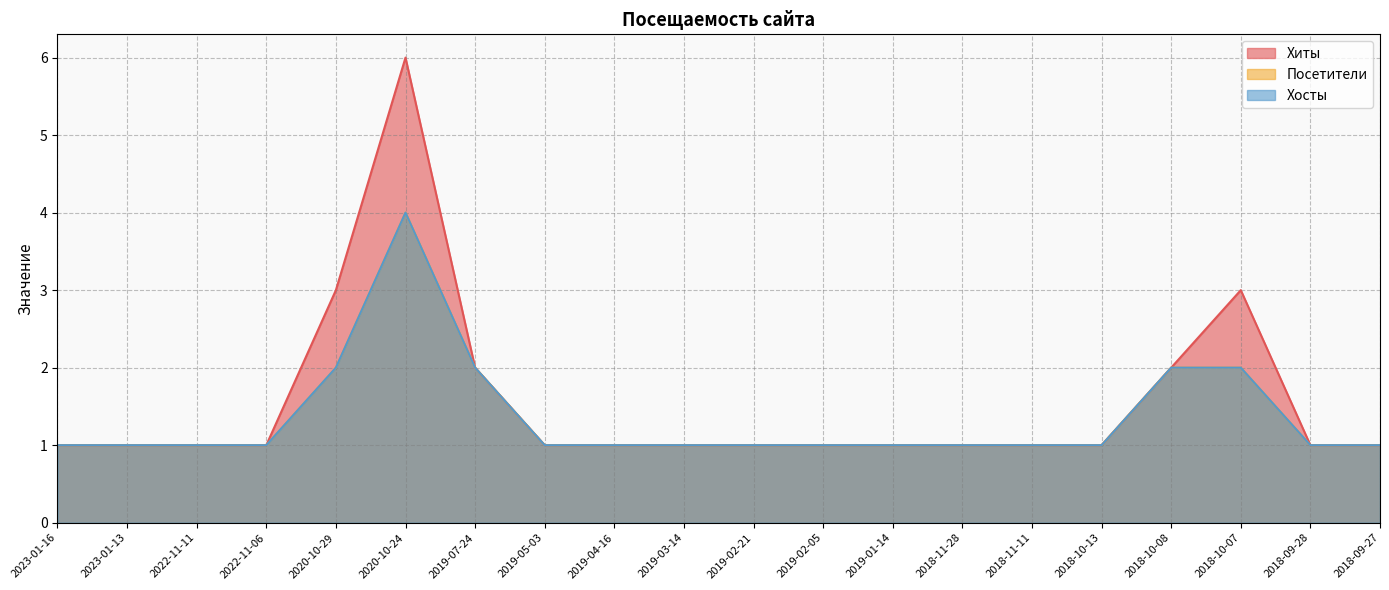

What is the difference between the maximum and minimum values in the Посетители series?

3